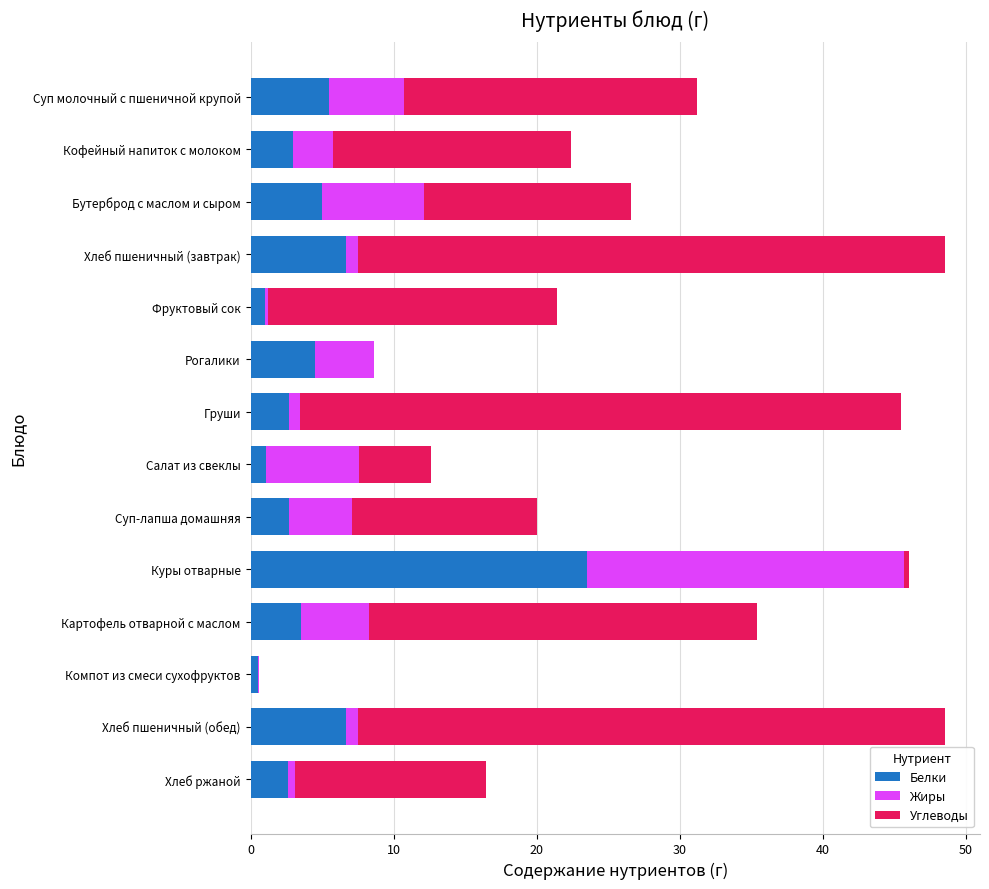

How many data points does each series have?

14